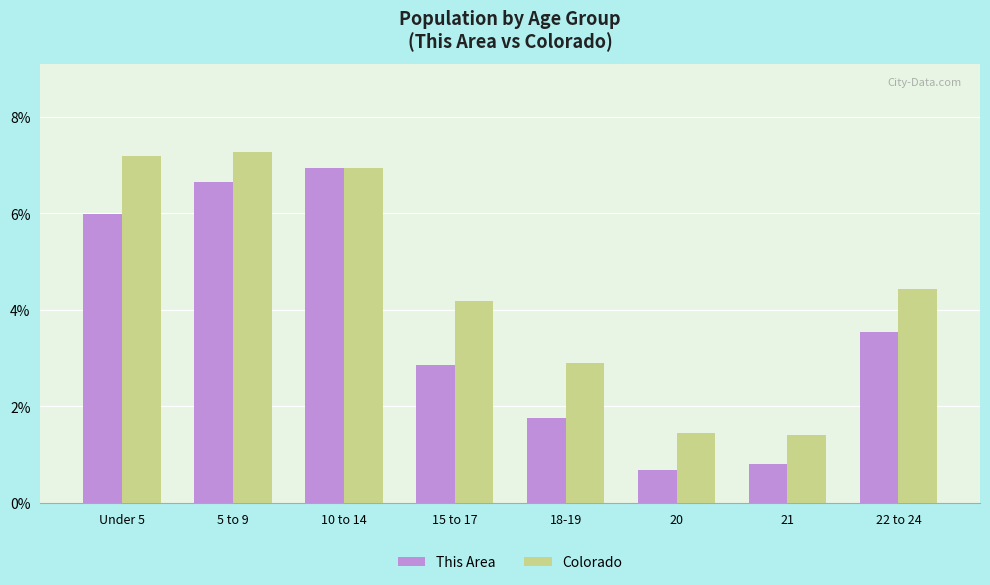

What is the highest value of the Colorado series?

7.3